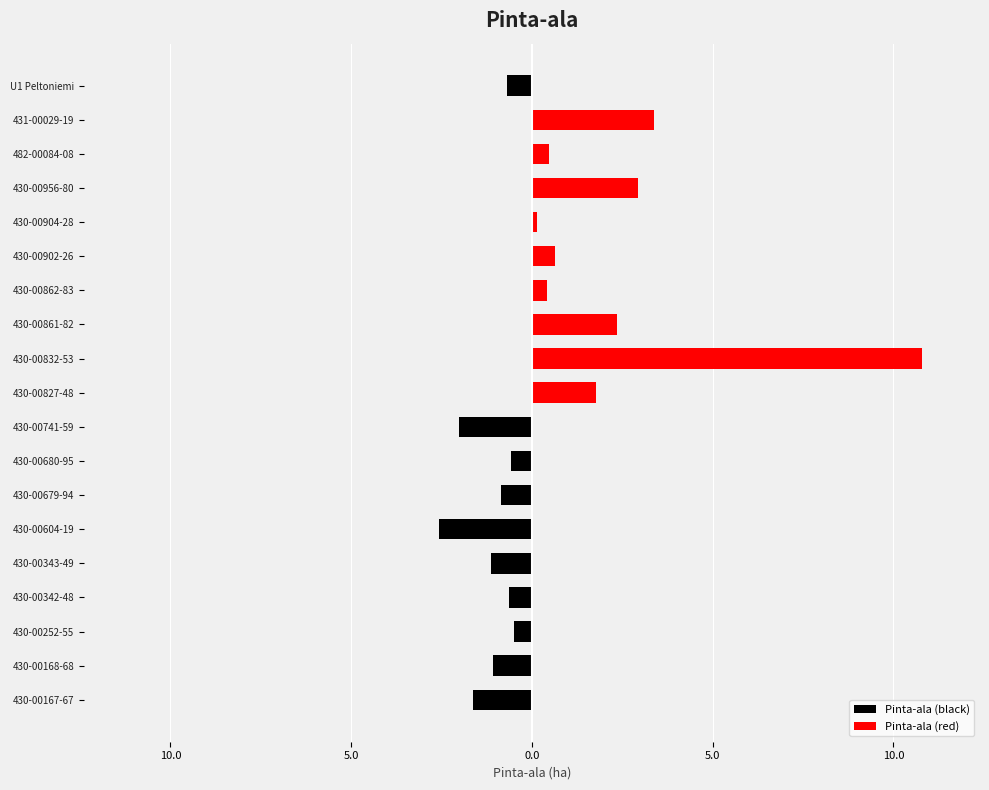

At 430-00861-82, list the series in order from smallest to largest.

Pinta-ala (black), Pinta-ala (red)